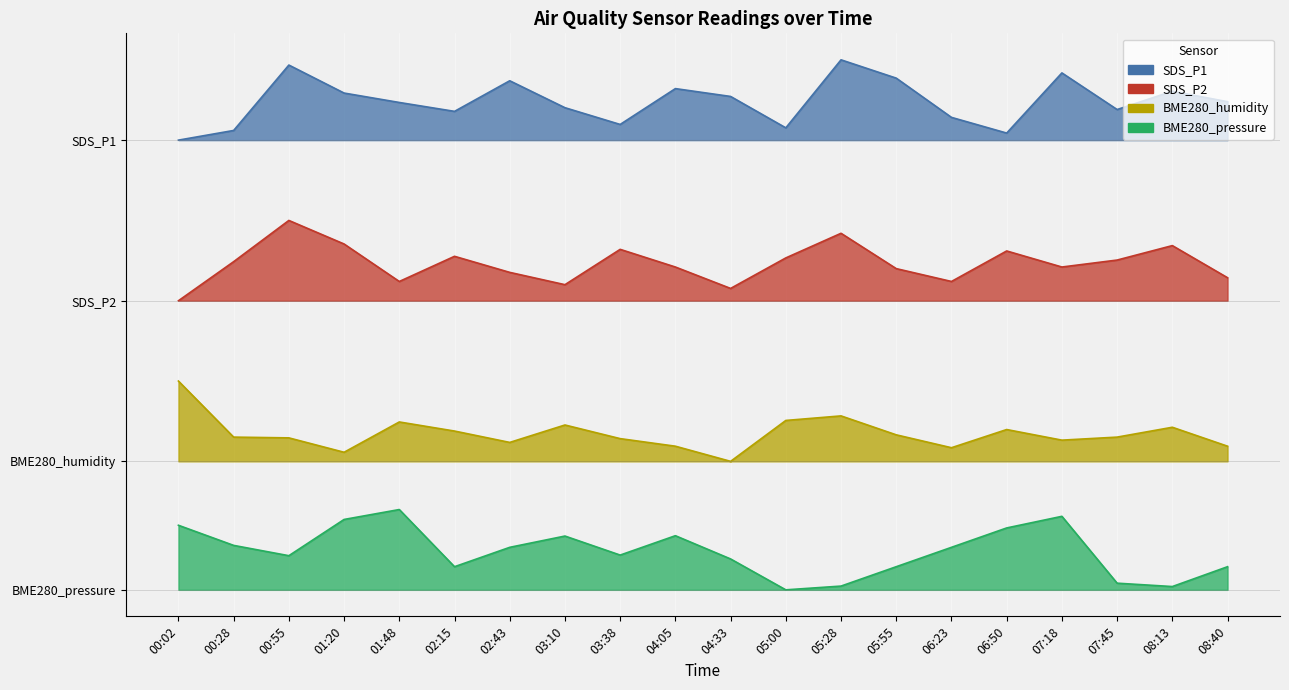

What value does the SDS_P2 series have at 08:40?

9.7